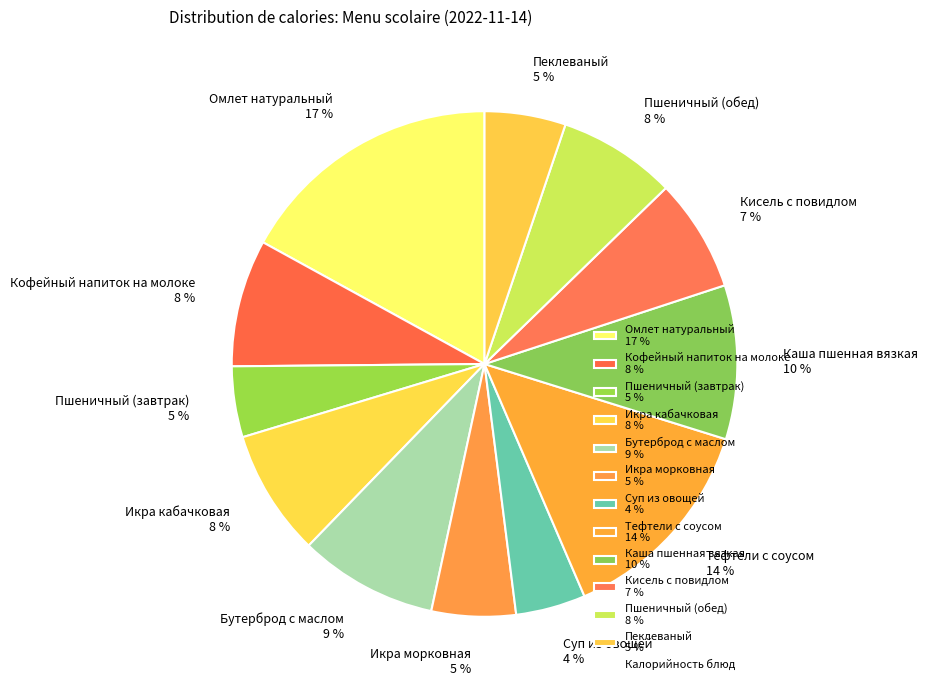

Approximately how many times larger is the value at Кофейный напиток на молоке 8 % compared to Пеклеваный 5 %?

1.6